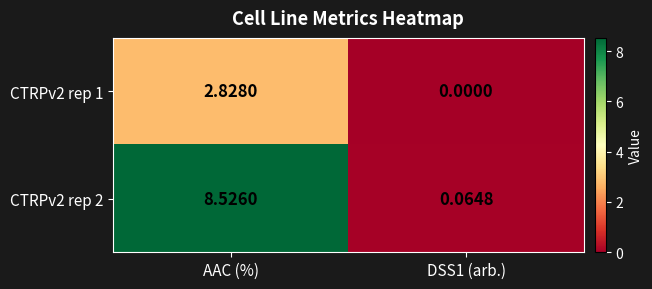

At which category is the sum across all series the highest?

AAC (%)